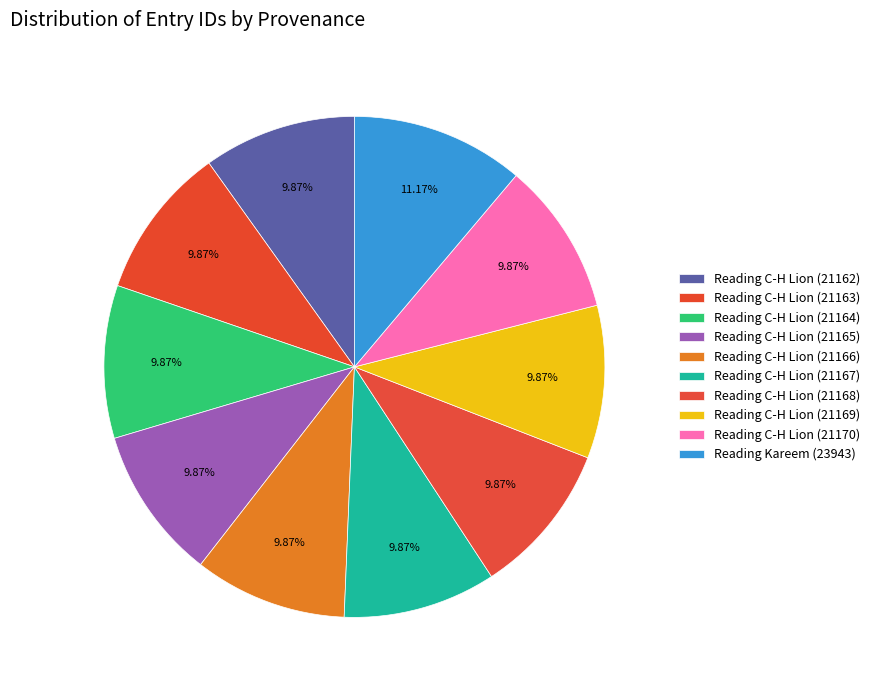

Approximately how many times larger is the value at Reading C-H Lion (21163) compared to Reading C-H Lion (21167)?

1.0